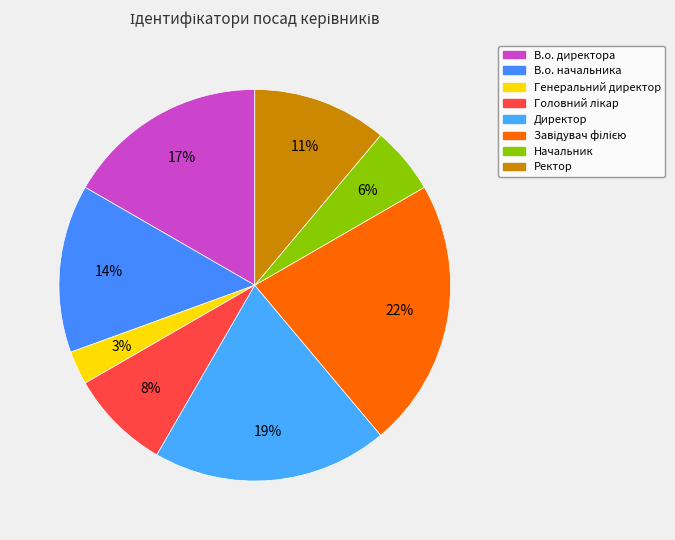

How many segments does this pie chart have?

8